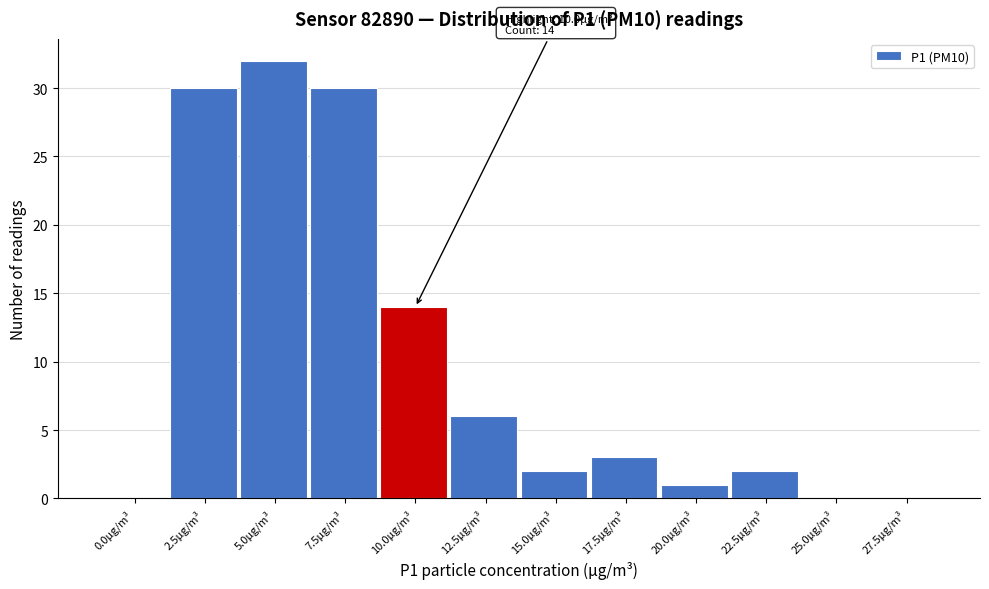

Reading left to right, what are all the values shown in this chart?

0.0µg/m³=0	2.5µg/m³=30	5.0µg/m³=32	7.5µg/m³=30	10.0µg/m³=14	12.5µg/m³=6	15.0µg/m³=2	17.5µg/m³=3	20.0µg/m³=1	22.5µg/m³=2	25.0µg/m³=0	27.5µg/m³=0